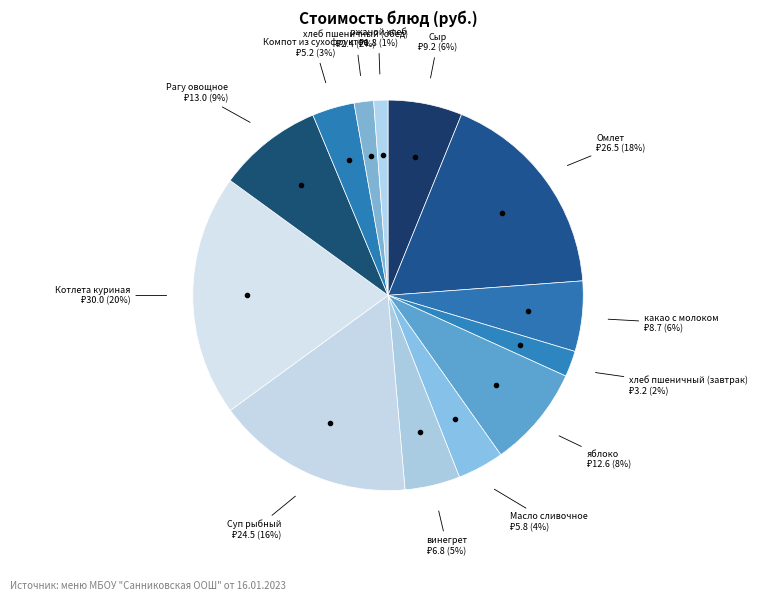

Count the number of slices in the pie.

13